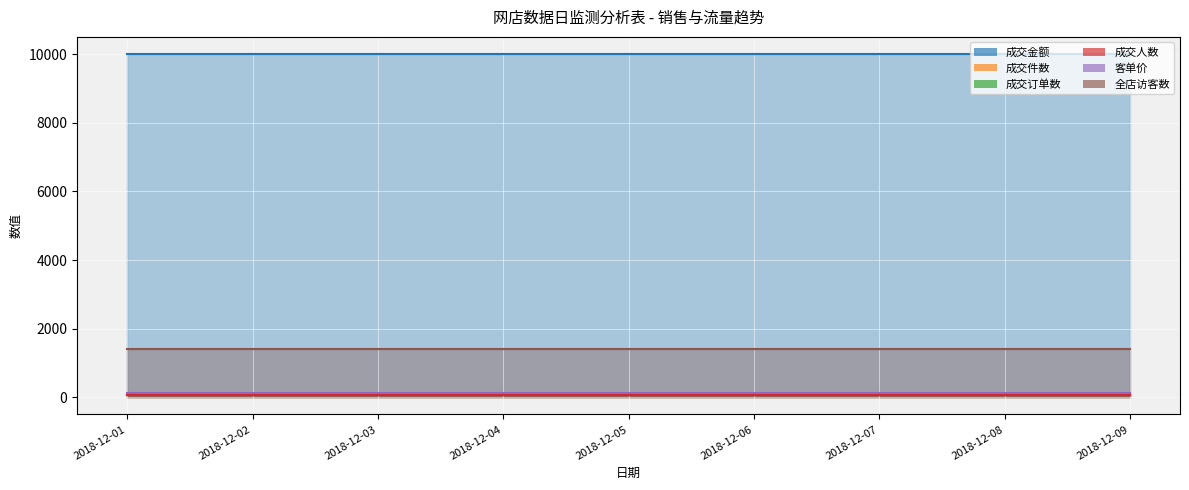

What is the average value of the 成交金额 series?

10000